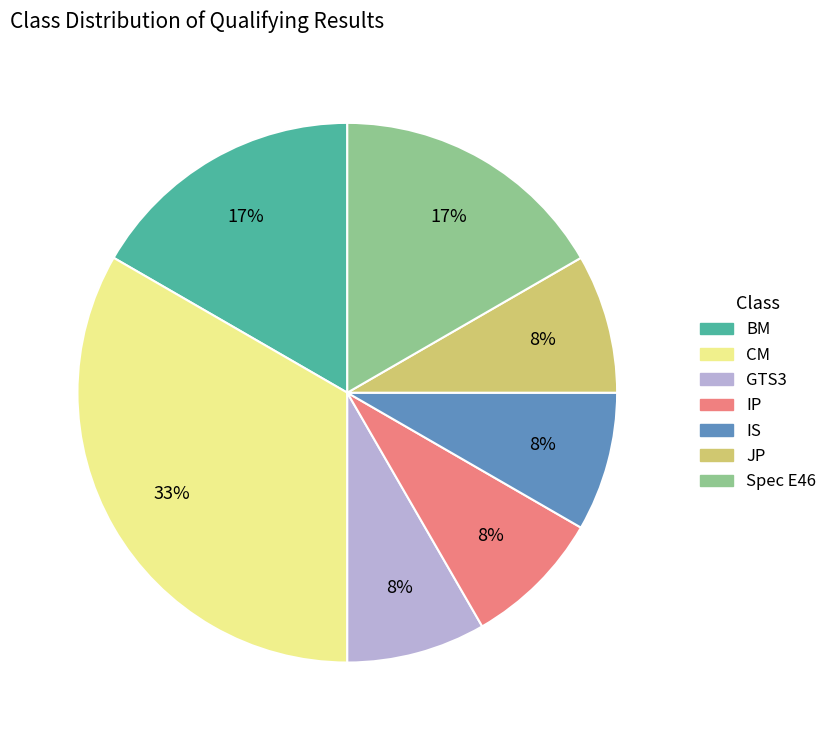

How many slices are in this pie chart?

7